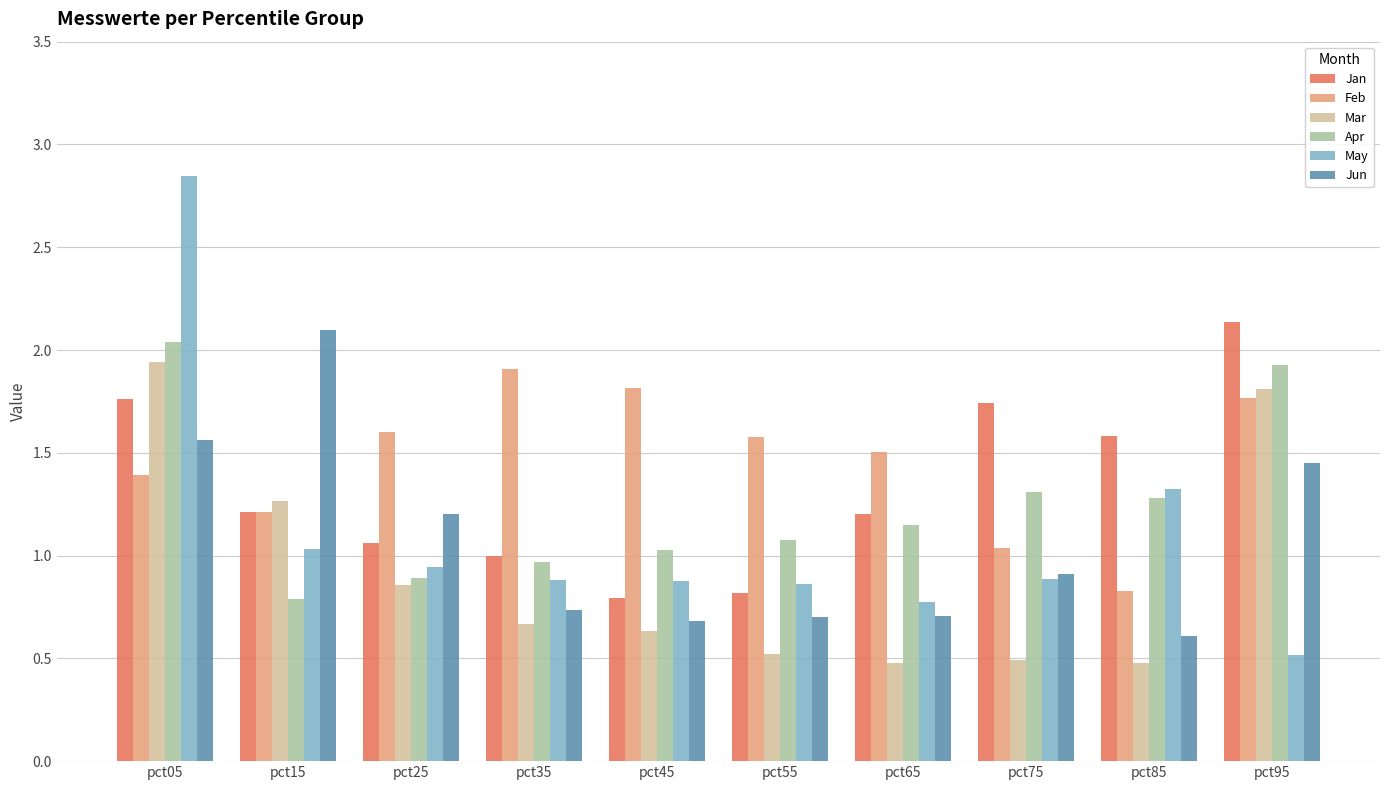

At which label does Feb reach its minimum?

pct85